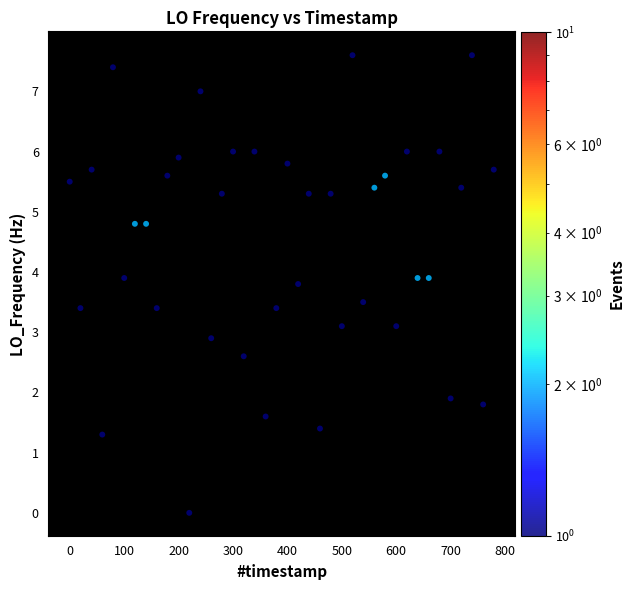

What is the range of Y values (max minus min)?

7.6